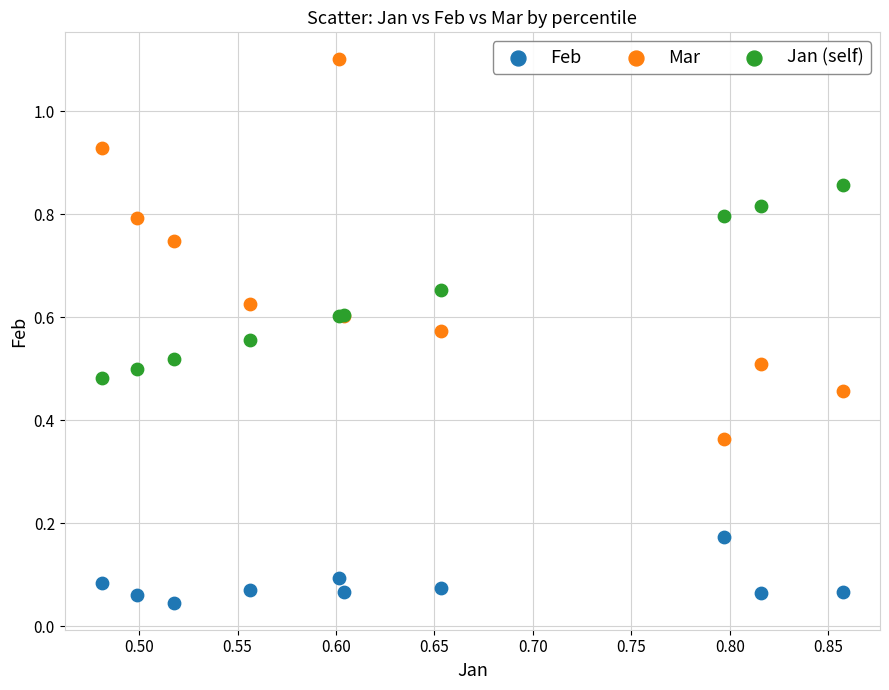

Which series has the widest spread of Y values?

Mar